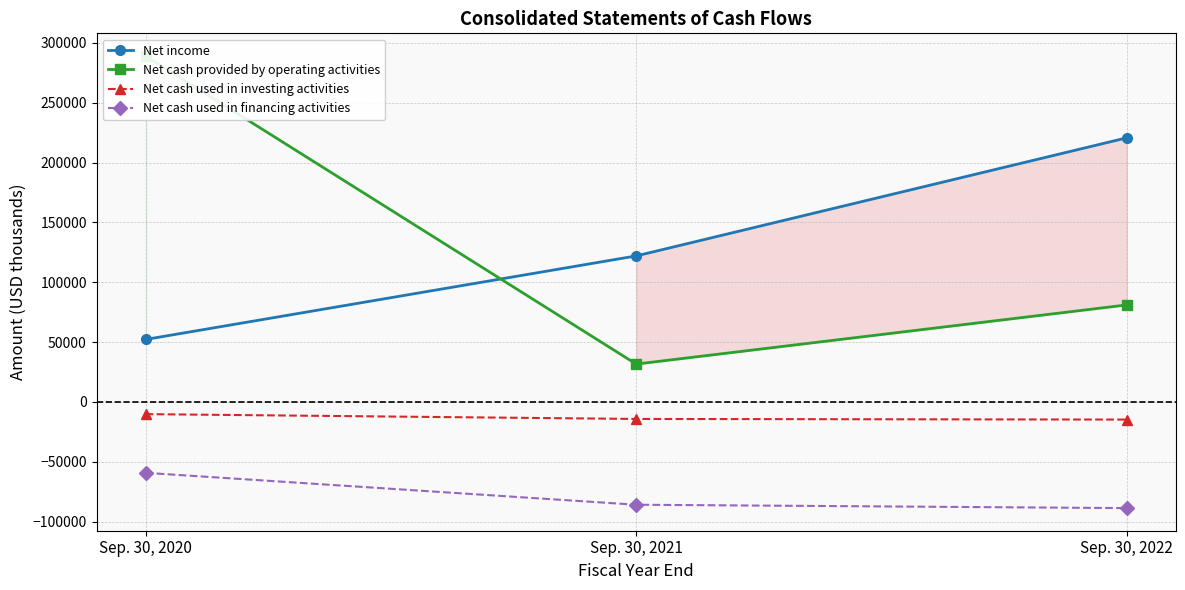

List the series in order of their peak value, highest first.

Net cash provided by operating activities, Net income, Net cash used in investing activities, Net cash used in financing activities